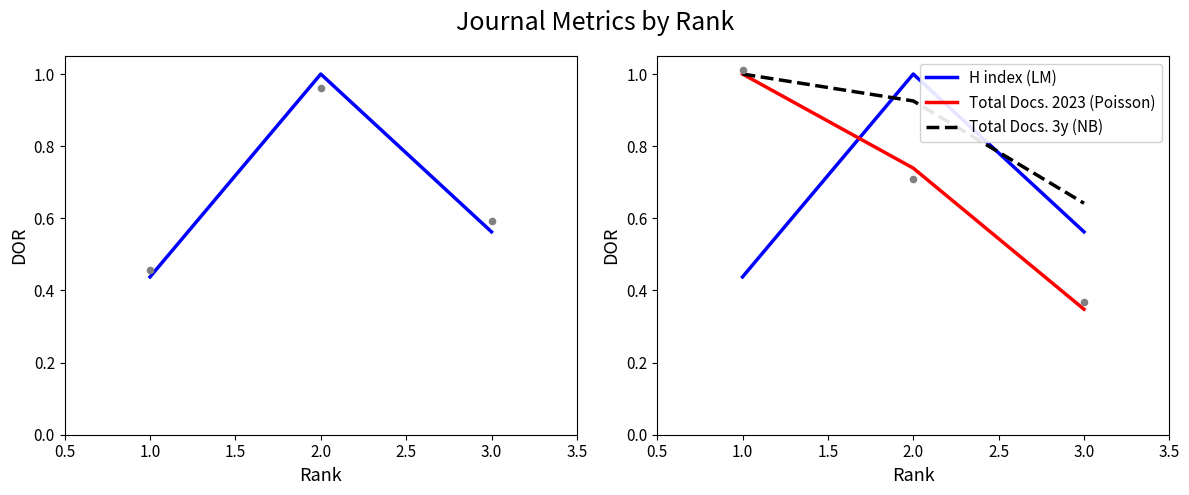

At which label does H index (LM) reach its peak?

2.0